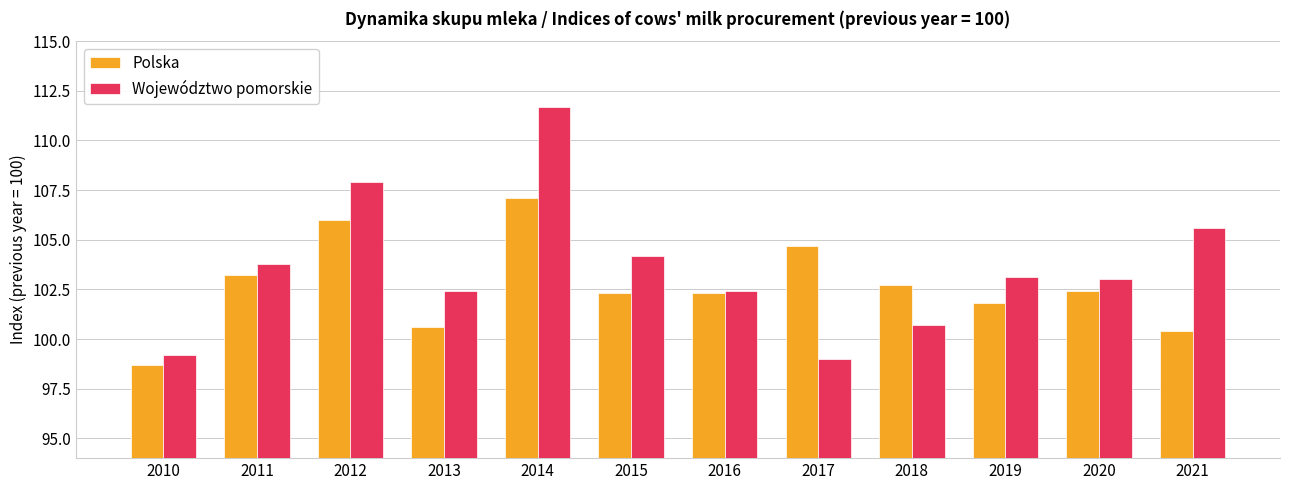

Reading left to right, extract all data points from this chart.

Polska: 98.7	103.2	106.0	100.6	107.1	102.3	102.3	104.7	102.7	101.8	102.4	100.4
Województwo pomorskie: 99.2	103.8	107.9	102.4	111.7	104.2	102.4	99.0	100.7	103.1	103.0	105.6